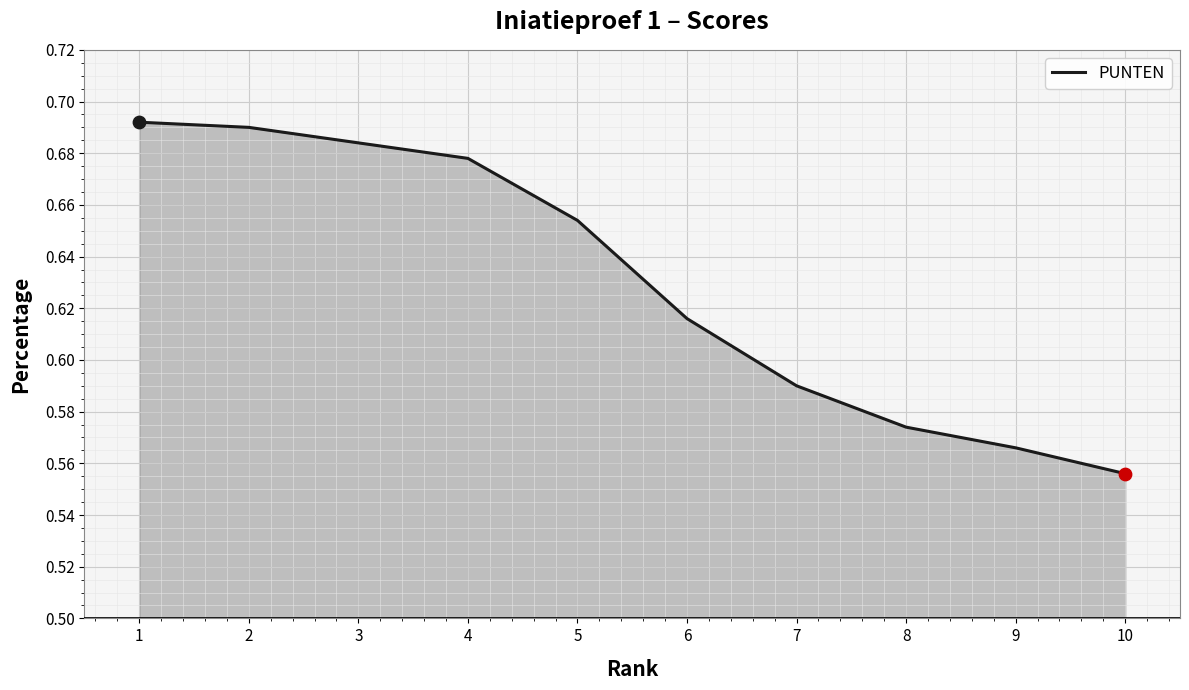

Which has a higher value, 1 or 8?

1